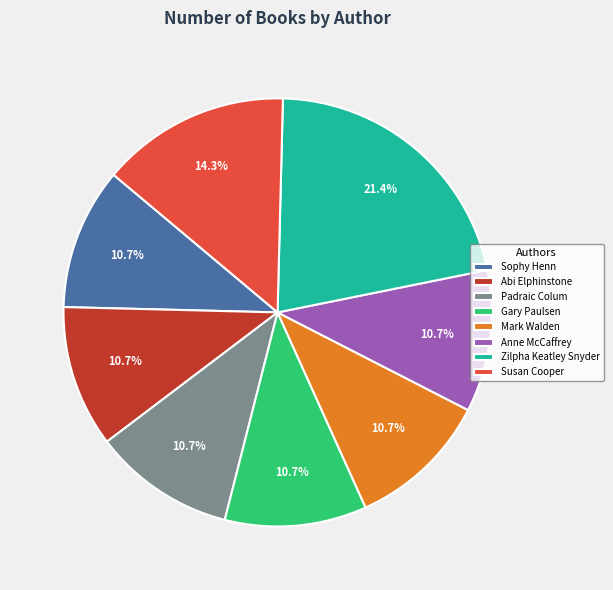

What is the largest slice in the pie chart?

Zilpha Keatley Snyder